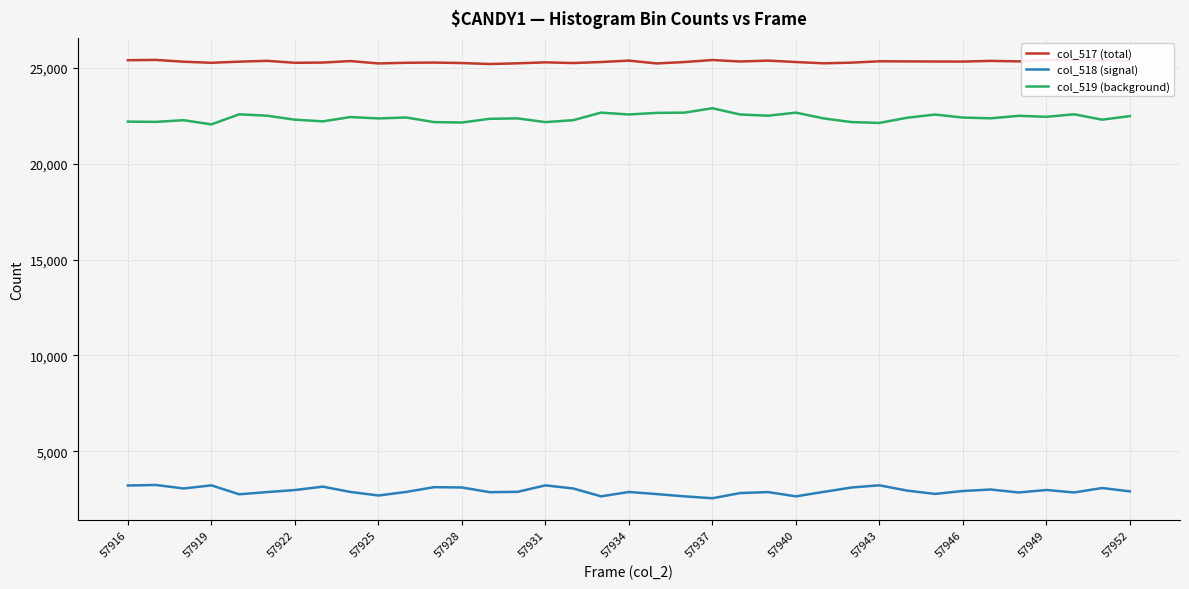

How many values in the col_517 (total) series exceed 25332?

18